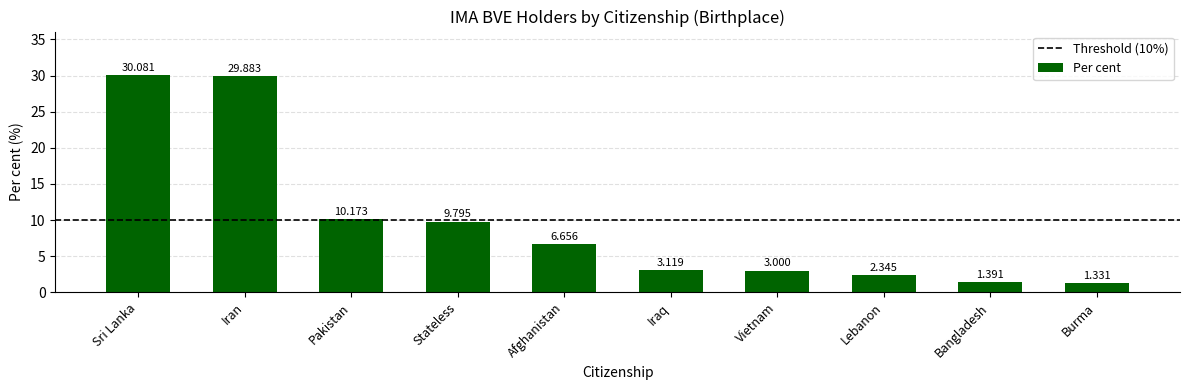

What is the change in value from Pakistan to Bangladesh?

-8.8